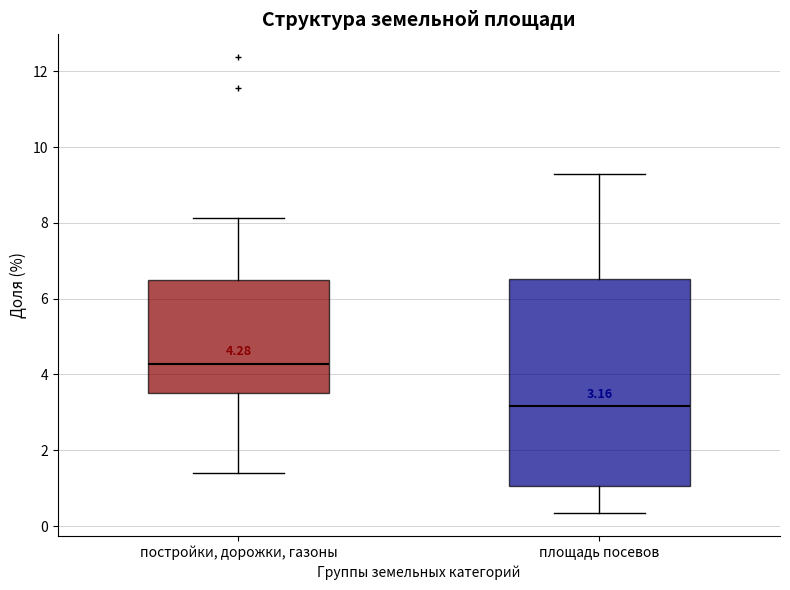

Which box's median line is the lowest?

площадь посевов